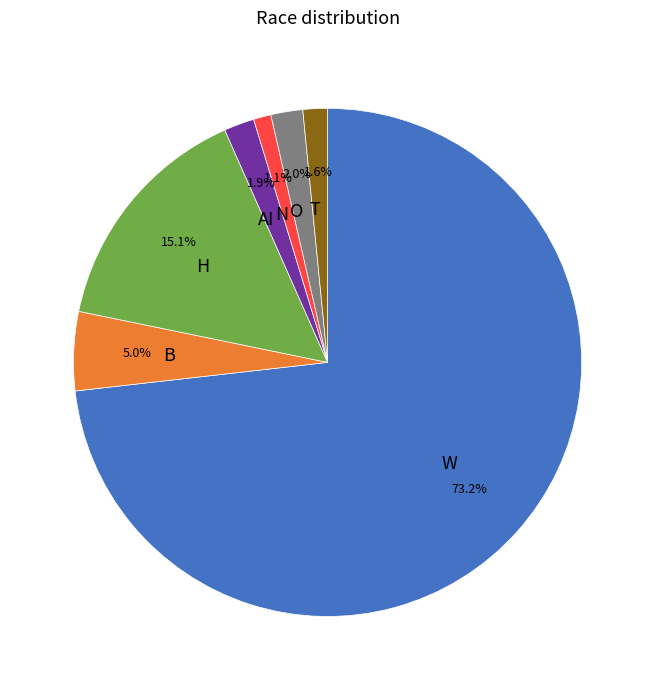

What percentage is NOT represented by T?

98.4%